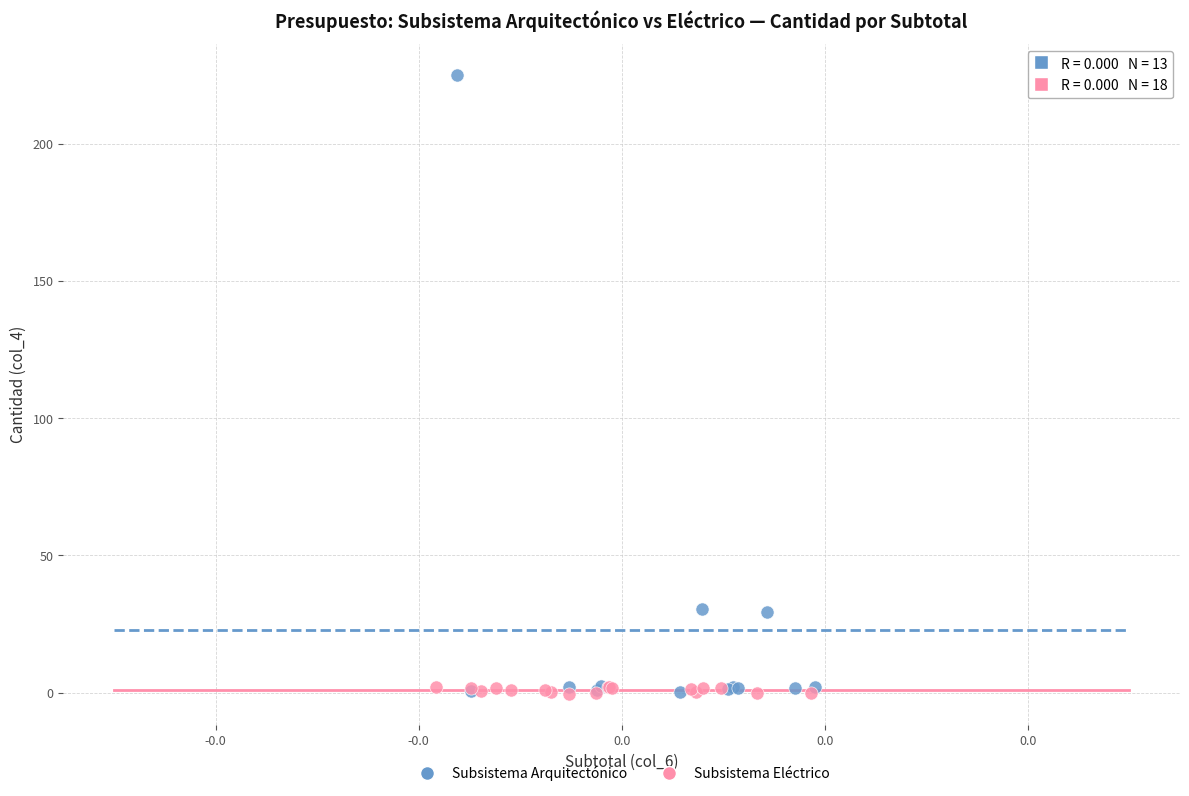

Which series has the largest Y range (max minus min)?

Subsistema Arquitectónico